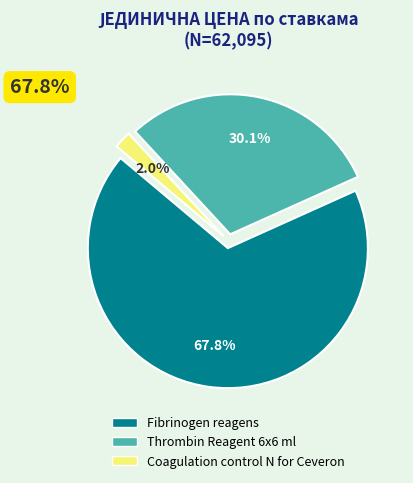

Combined, do Coagulation control N for Ceveron and Thrombin Reagent 6x6 ml account for over 50%?

No